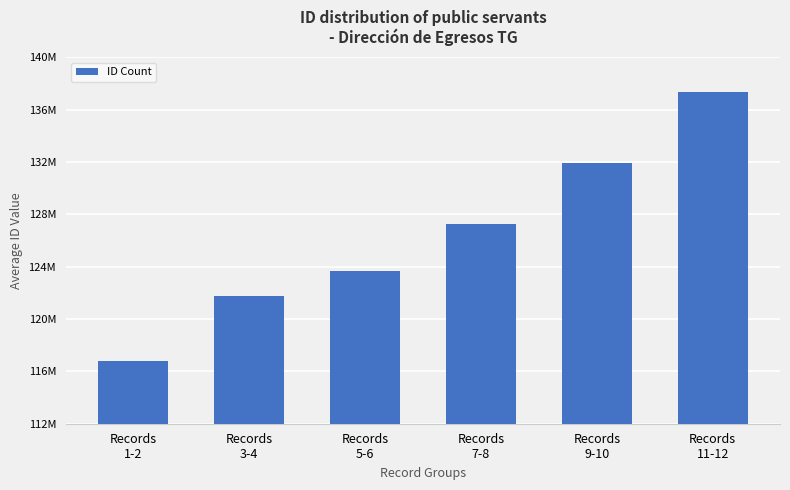

Which has a higher value, Records
7-8 or Records
5-6?

Records
7-8